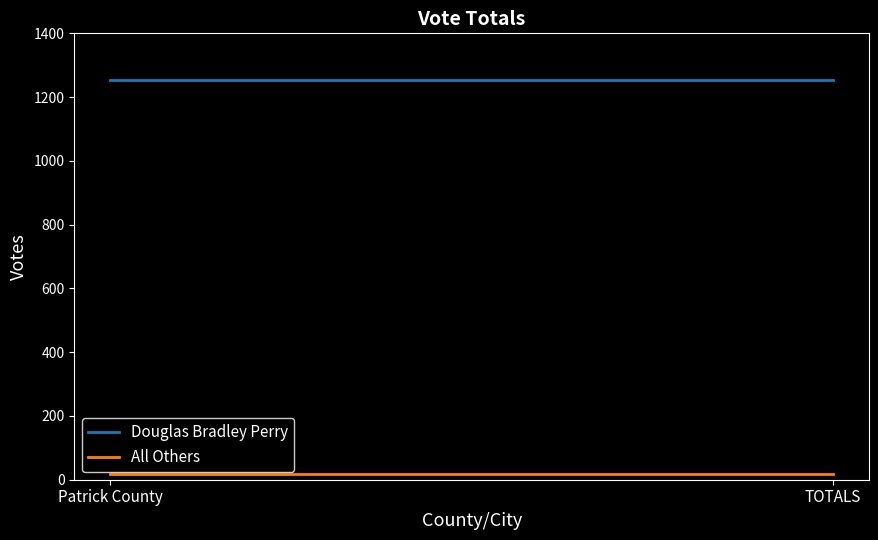

The Douglas Bradley Perry series shows 1799 at TOTALS. True or false?

False